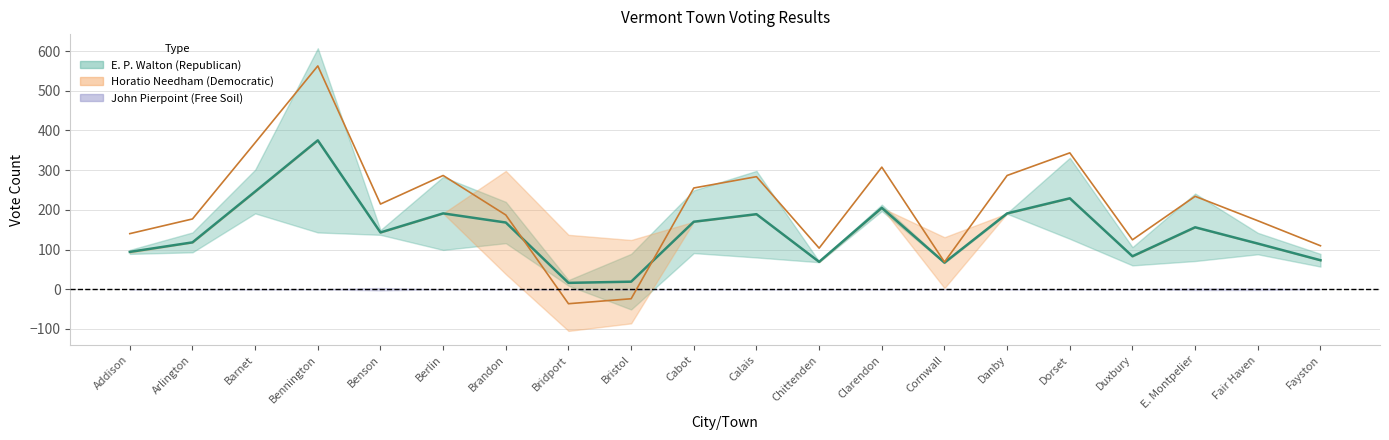

What is the difference between the values at Brandon and Addison?

74